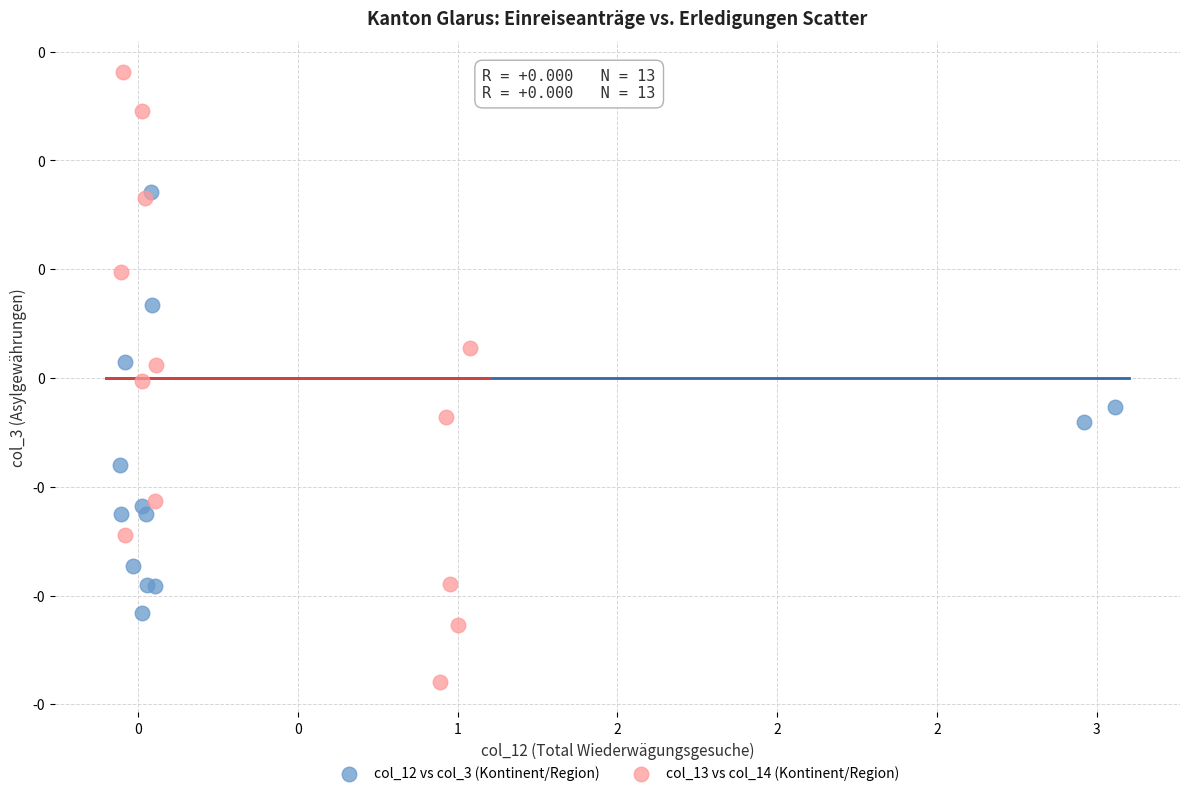

What are all the series names shown in the legend?

col_12 vs col_3 (Kontinent/Region), col_13 vs col_14 (Kontinent/Region)